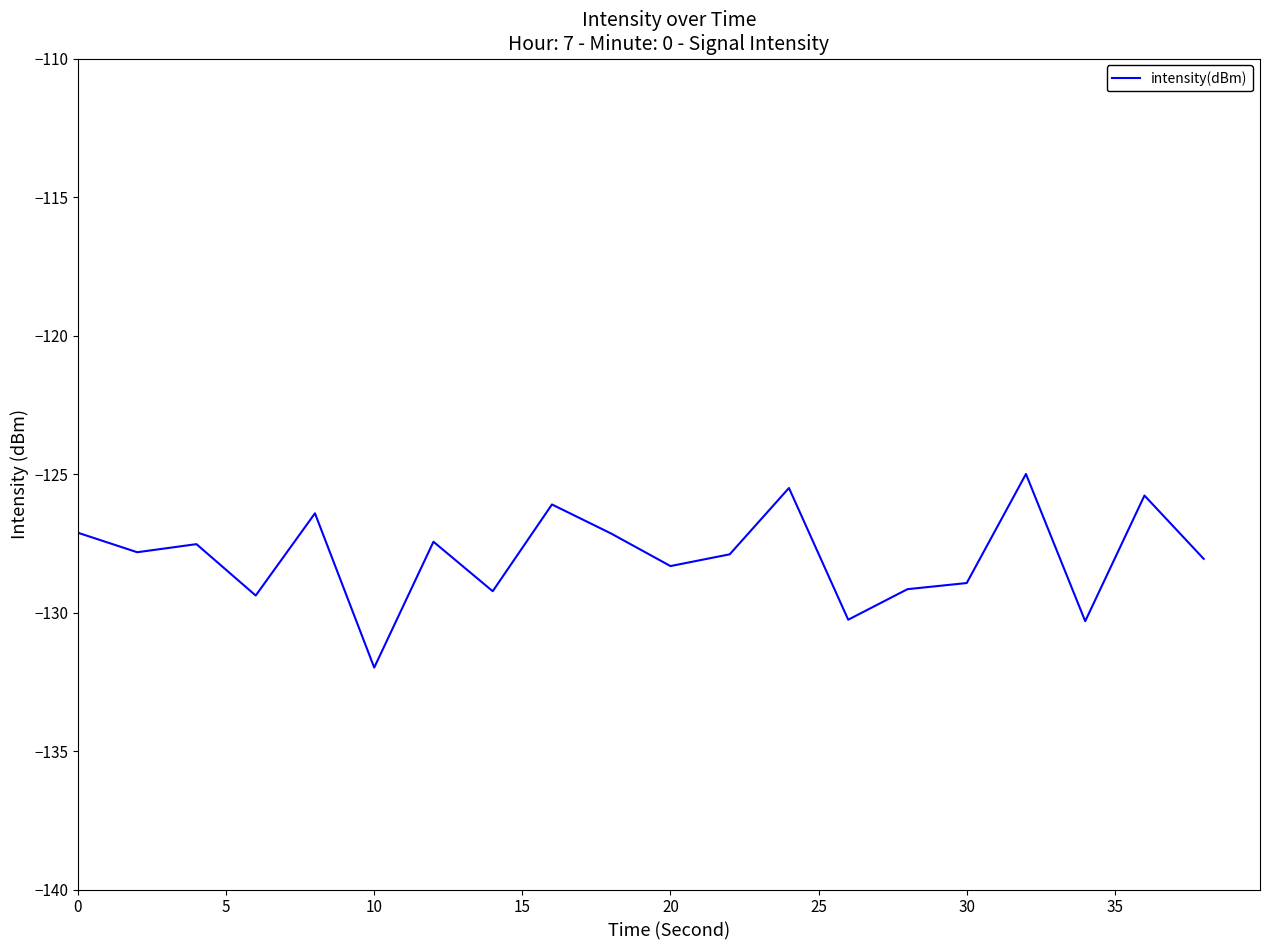

How many lines are shown in the chart?

1